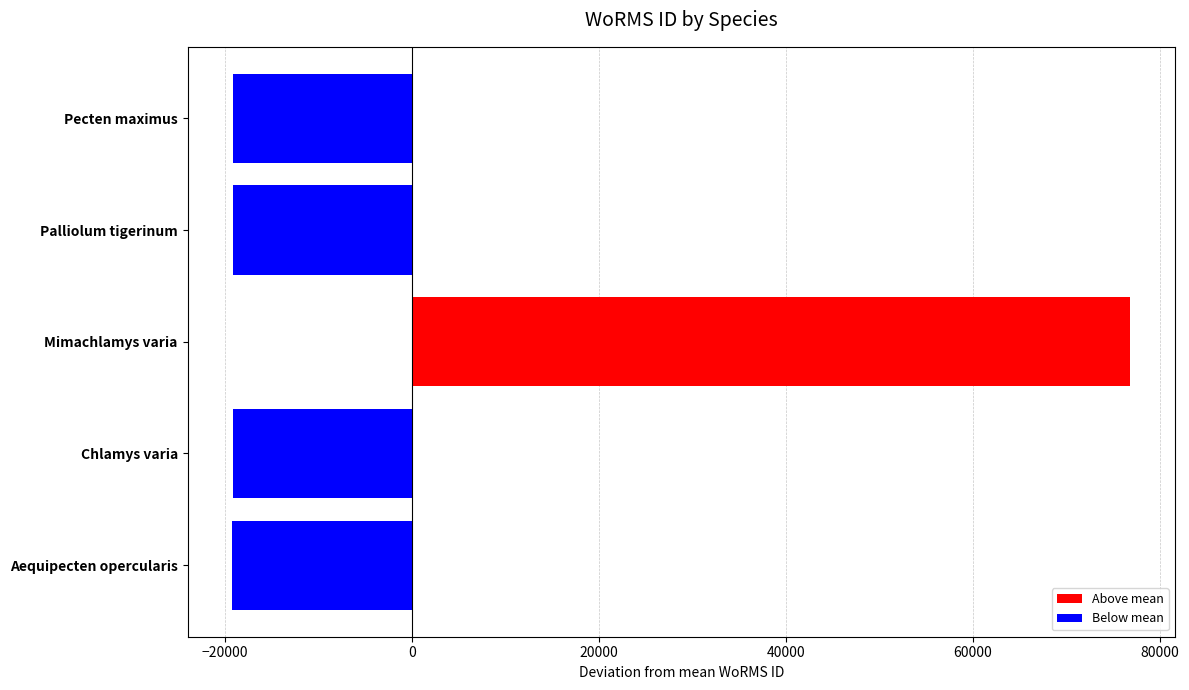

Between Mimachlamys varia and Aequipecten opercularis, which is larger?

Mimachlamys varia